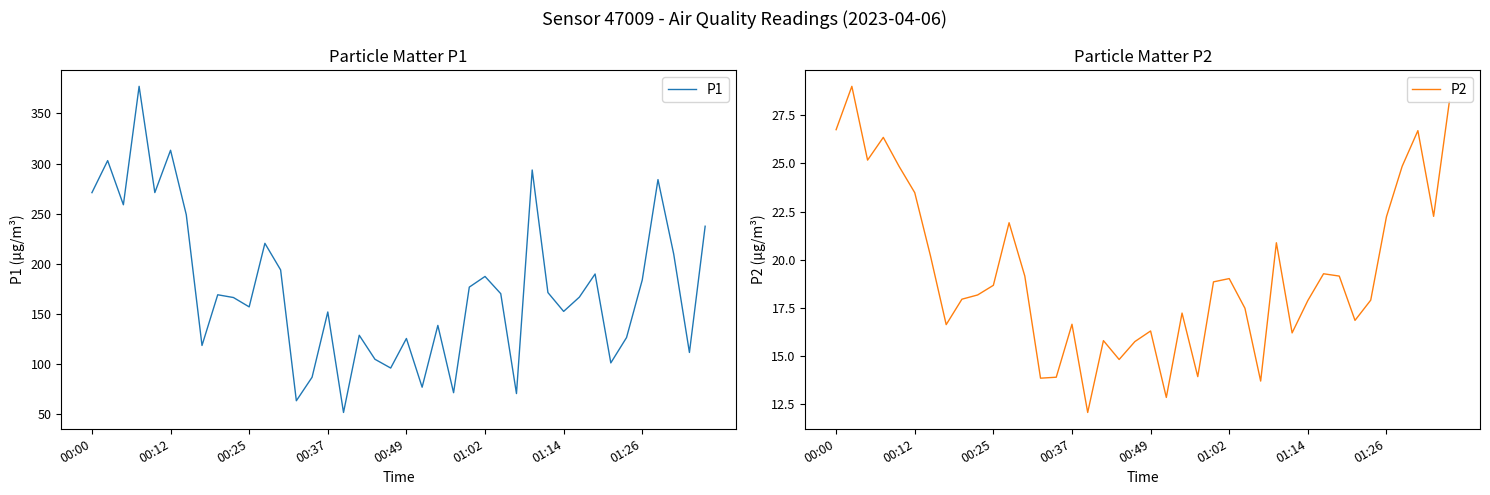

What are all the series names shown in the legend?

P1, P2